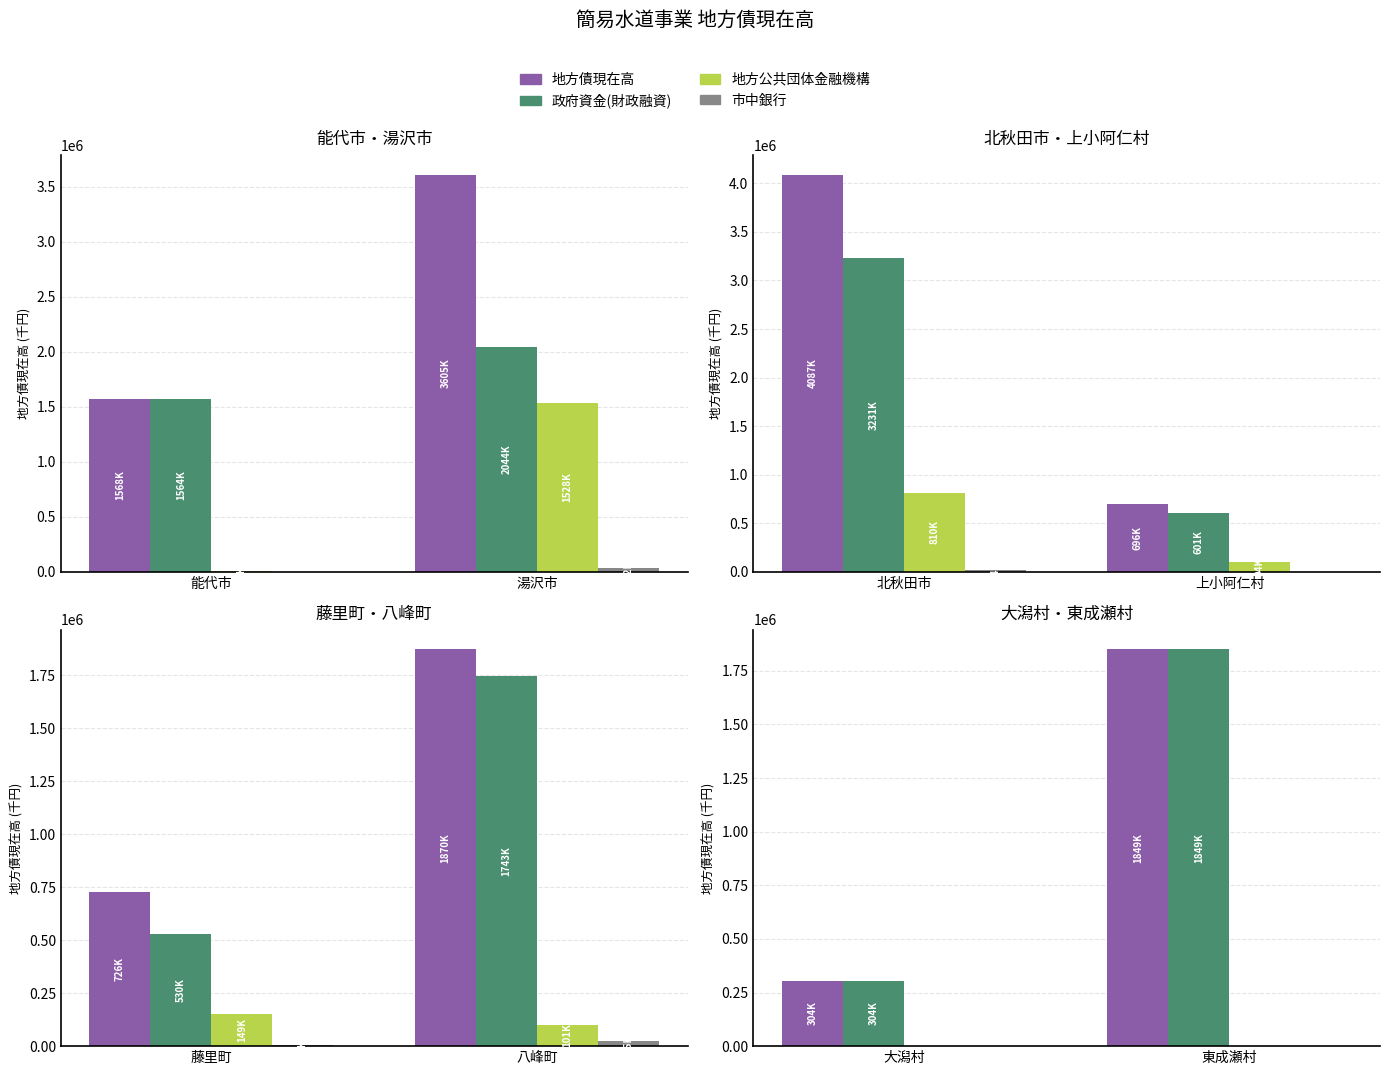

Which series has the largest total across all categories?

地方債現在高